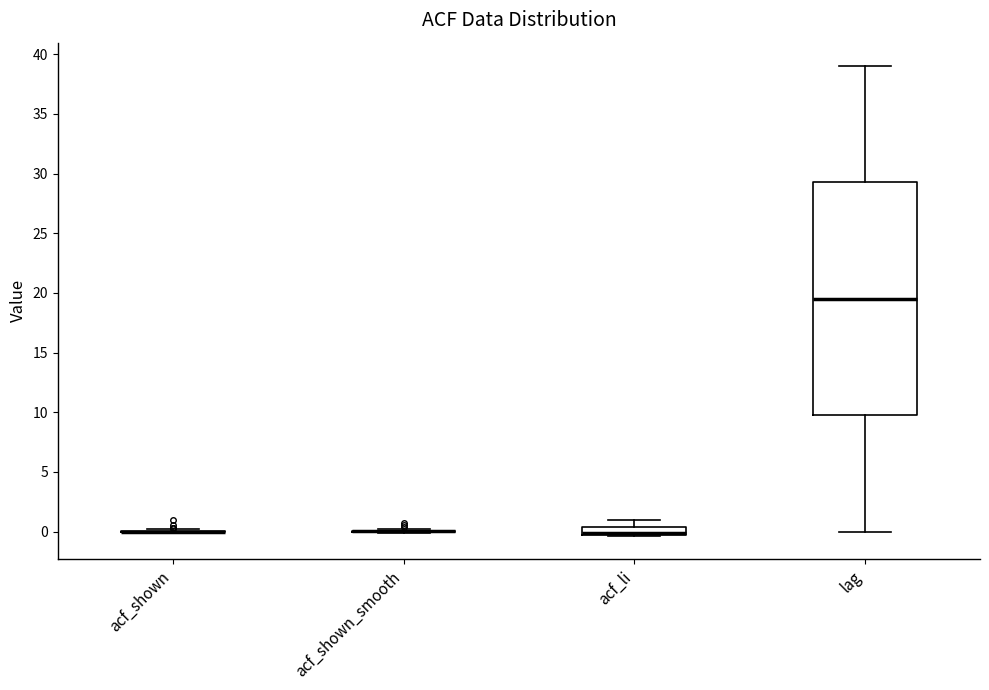

Where does the upper whisker of the box for lag end on the y-axis? The values are not printed on the chart, so give them approximately, as read against the axis.

39.0